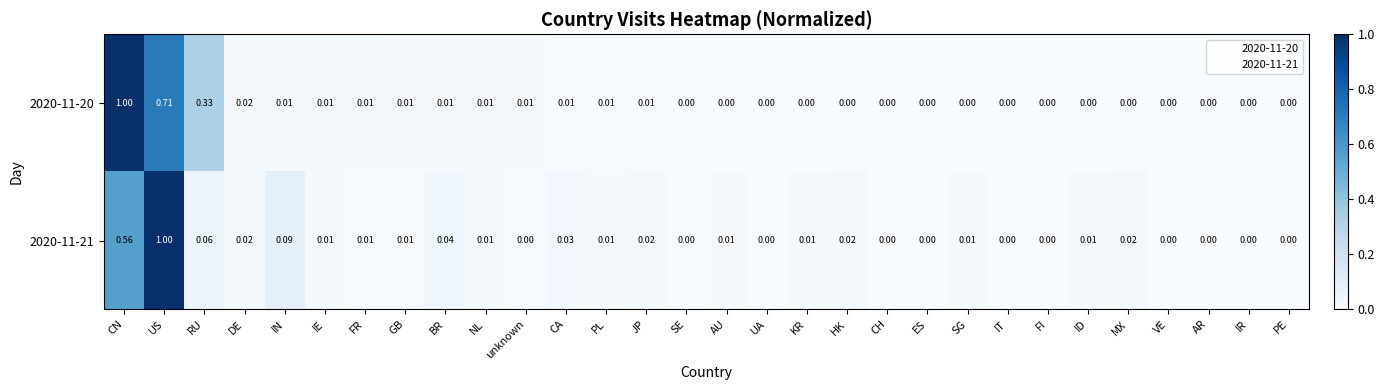

What is the difference between the highest and lowest values at CN?

0.4